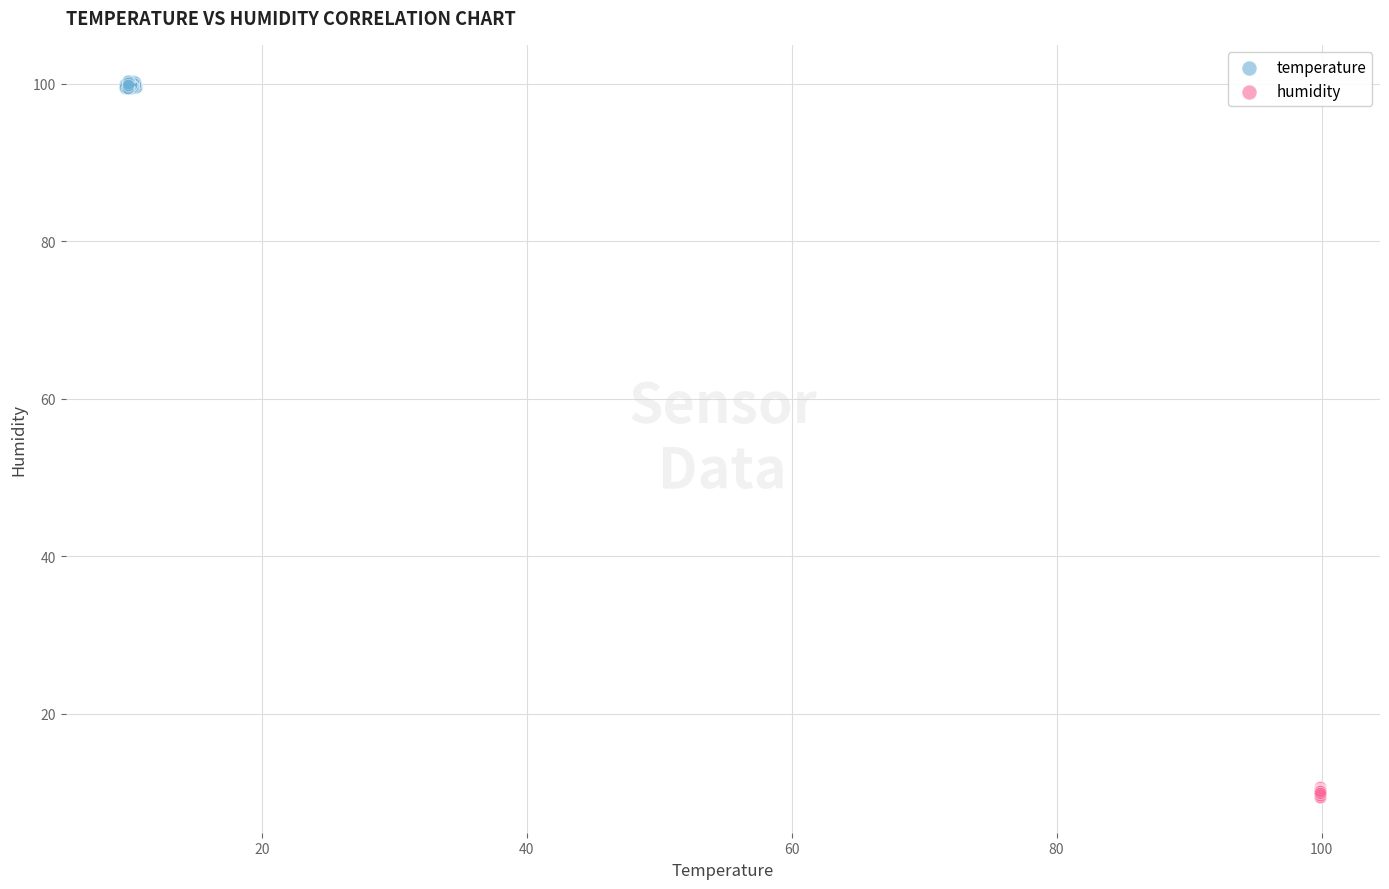

Which series reaches the minimum Y coordinate?

humidity